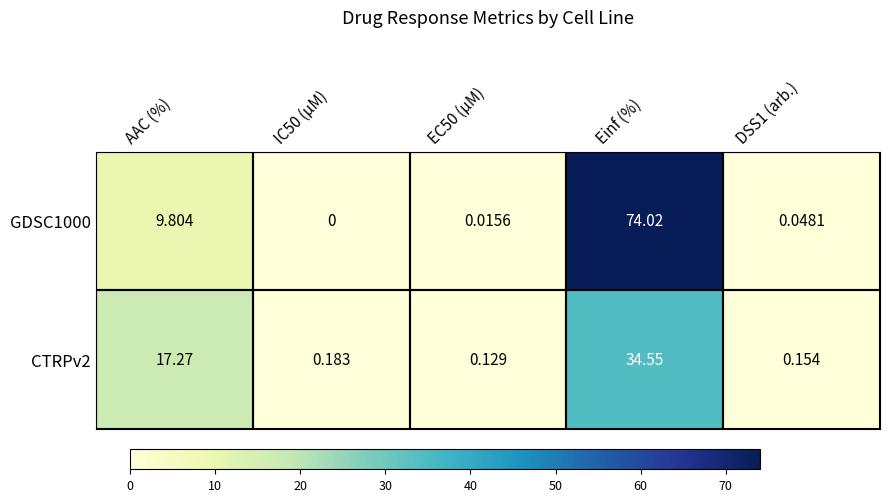

What is the total value across all series at AAC (%)?

27.1